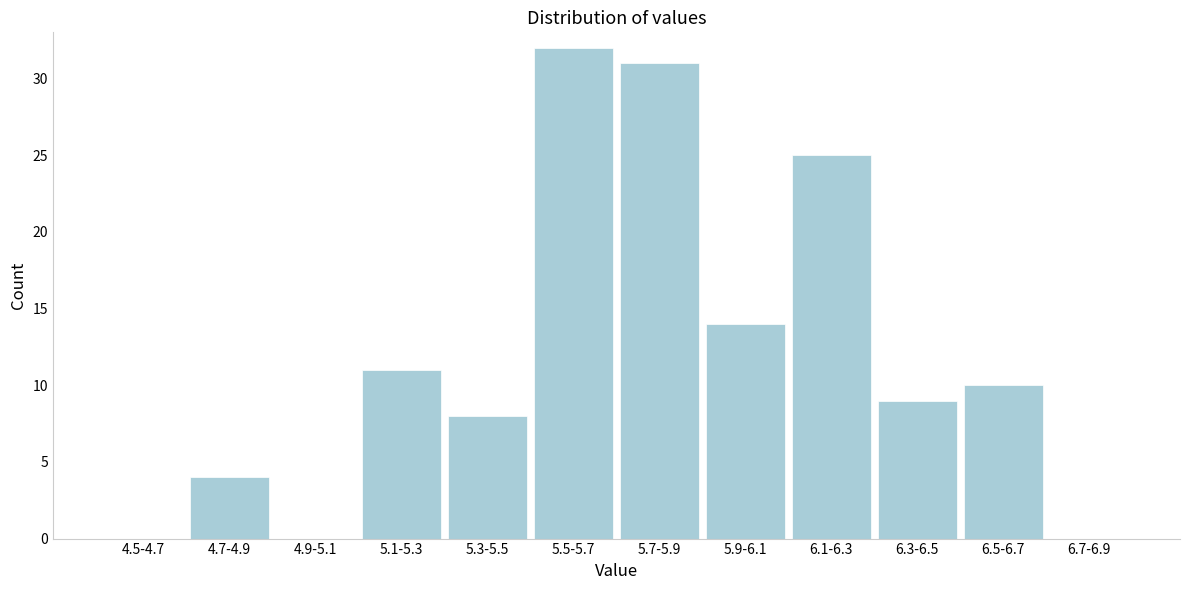

Reading left to right, list all the values displayed in this chart.

4.5-4.7=0	4.7-4.9=4	4.9-5.1=0	5.1-5.3=11	5.3-5.5=8	5.5-5.7=32	5.7-5.9=31	5.9-6.1=14	6.1-6.3=25	6.3-6.5=9	6.5-6.7=10	6.7-6.9=0